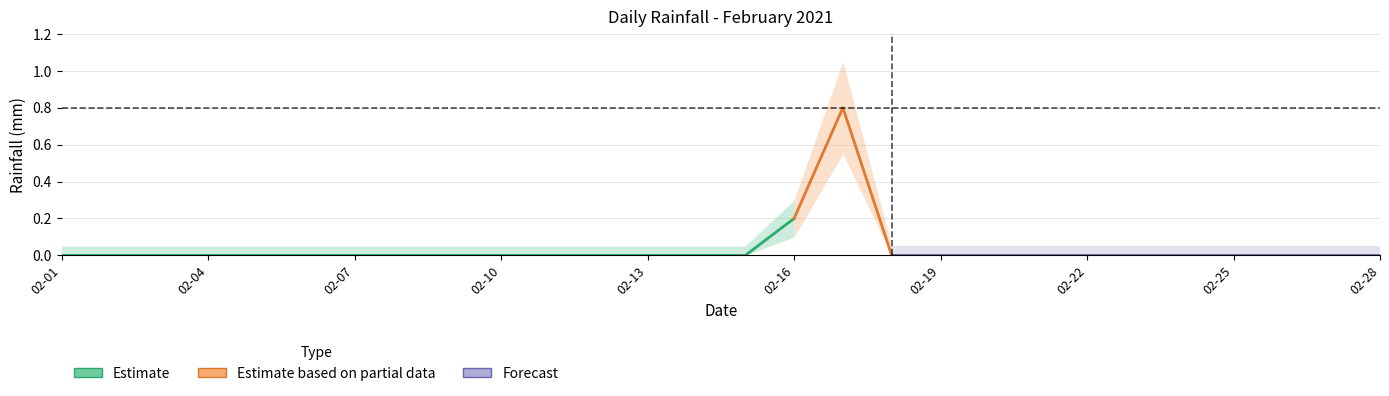

Reading left to right, extract all data points from this chart.

2021-02-01=0.0	2021-02-02=0.0	2021-02-03=0.0	2021-02-04=0.0	2021-02-05=0.0	2021-02-06=0.0	2021-02-07=0.0	2021-02-08=0.0	2021-02-09=0.0	2021-02-10=0.0	2021-02-11=0.0	2021-02-12=0.0	2021-02-13=0.0	2021-02-14=0.0	2021-02-15=0.0	2021-02-16=0.2	2021-02-17=0.8	2021-02-18=0.0	2021-02-19=0.0	2021-02-20=0.0	2021-02-21=0.0	2021-02-22=0.0	2021-02-23=0.0	2021-02-24=0.0	2021-02-25=0.0	2021-02-26=0.0	2021-02-27=0.0	2021-02-28=0.0